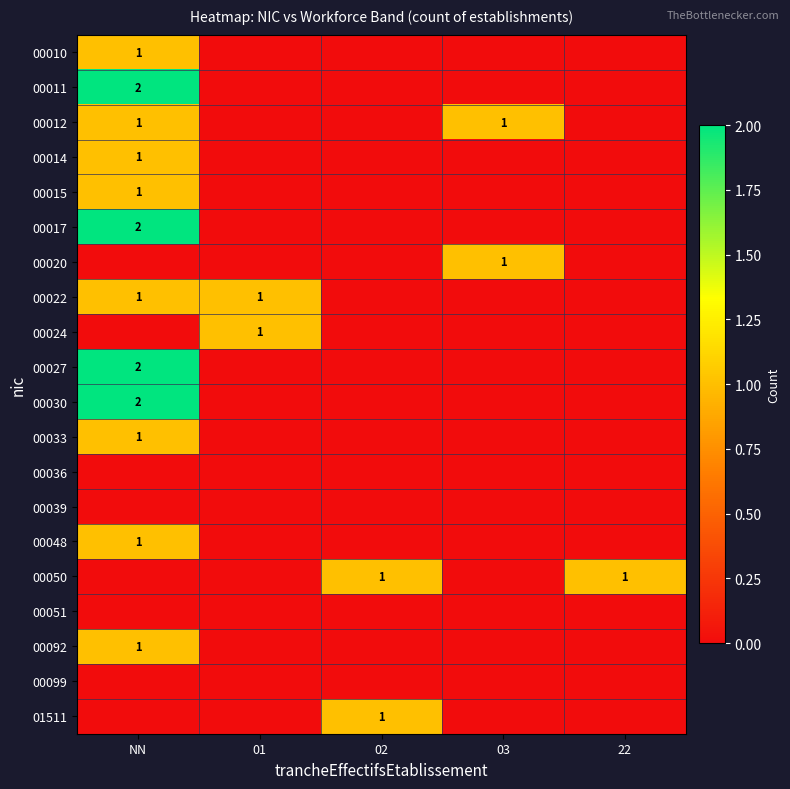

Is it true that 00092 equals 1 at NN?

True